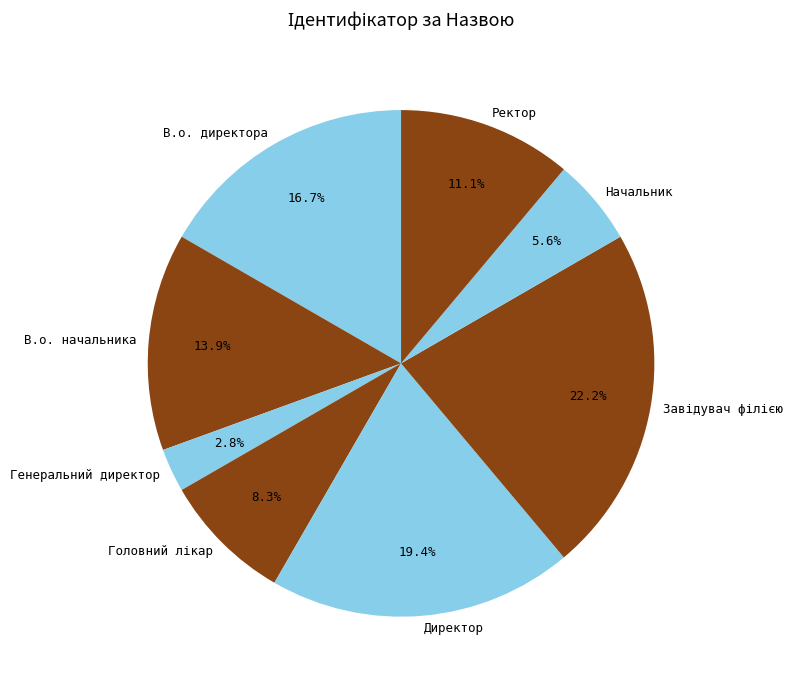

Do В.о. начальника and Ректор together represent more than half of the pie?

No